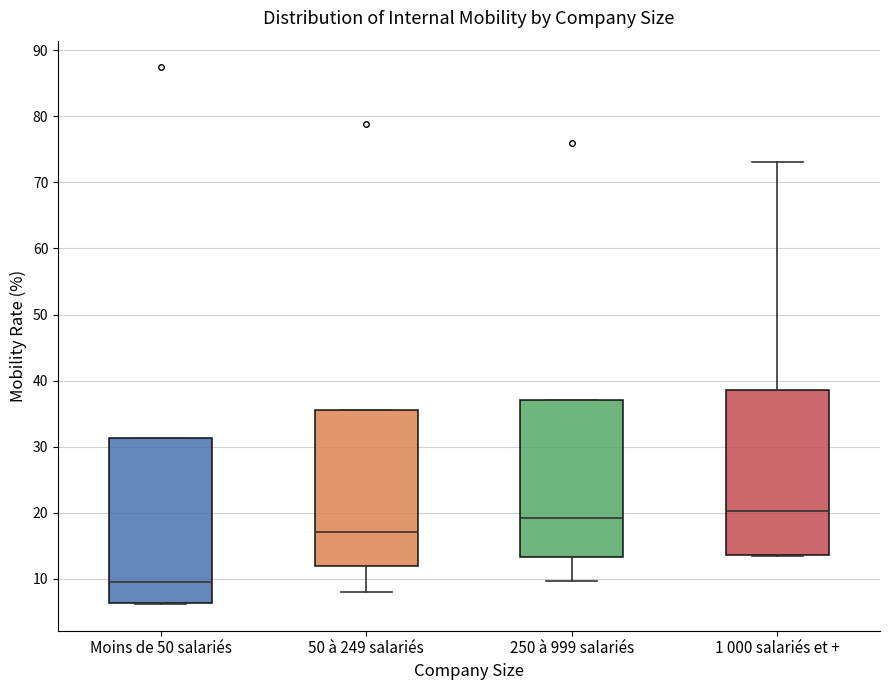

Which box's median line is the lowest?

Moins de 50 salariés